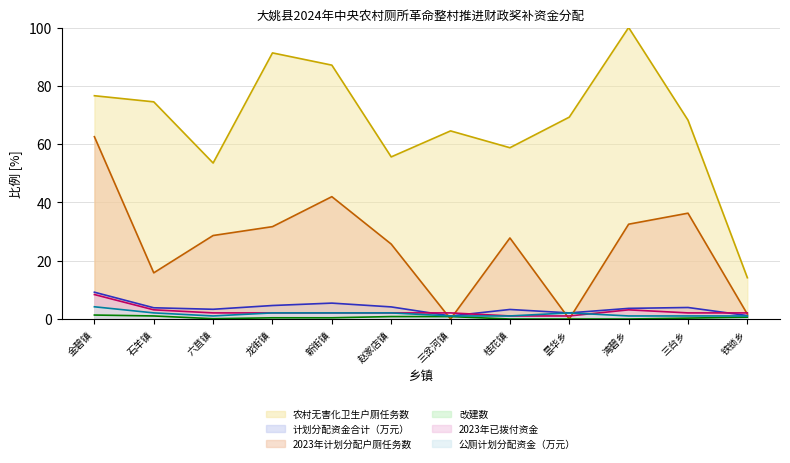

Reading left to right, what are all the values shown in this chart?

农村无害化卫生户厕任务数: 金碧镇=76.6	石羊镇=74.5	六苴镇=53.5	龙街镇=91.3	新街镇=87.1	赵家店镇=55.6	三岔河镇=64.5	桂花镇=58.8	昙华乡=69.3	湾碧乡=100.0	三台乡=68.2	铁锁乡=14.2
计划分配资金合计（万元）: 金碧镇=9.2	石羊镇=3.9	六苴镇=3.3	龙街镇=4.6	新街镇=5.5	赵家店镇=4.2	三岔河镇=1.0	桂花镇=3.3	昙华乡=2.1	湾碧乡=3.7	三台乡=4.0	铁锁乡=1.2
2023年计划分配户厕任务数: 金碧镇=62.5	石羊镇=15.8	六苴镇=28.6	龙街镇=31.7	新街镇=42.0	赵家店镇=25.7	三岔河镇=0.0	桂花镇=27.8	昙华乡=0.0	湾碧乡=32.5	三台乡=36.3	铁锁乡=1.7
改建数: 金碧镇=1.4	石羊镇=1.0	六苴镇=0.1	龙街镇=0.4	新街镇=0.4	赵家店镇=0.8	三岔河镇=0.8	桂花镇=0.0	昙华乡=0.0	湾碧乡=0.0	三台乡=0.3	铁锁乡=0.6
2023年已拨付资金: 金碧镇=8.4	石羊镇=3.1	六苴镇=2.1	龙街镇=2.1	新街镇=2.1	赵家店镇=2.1	三岔河镇=2.1	桂花镇=1.0	昙华乡=1.0	湾碧乡=3.1	三台乡=2.1	铁锁乡=2.1
公厕计划分配资金（万元）: 金碧镇=4.2	石羊镇=2.1	六苴镇=1.0	龙街镇=2.1	新街镇=2.1	赵家店镇=2.1	三岔河镇=1.0	桂花镇=1.0	昙华乡=2.1	湾碧乡=1.0	三台乡=1.0	铁锁乡=1.0